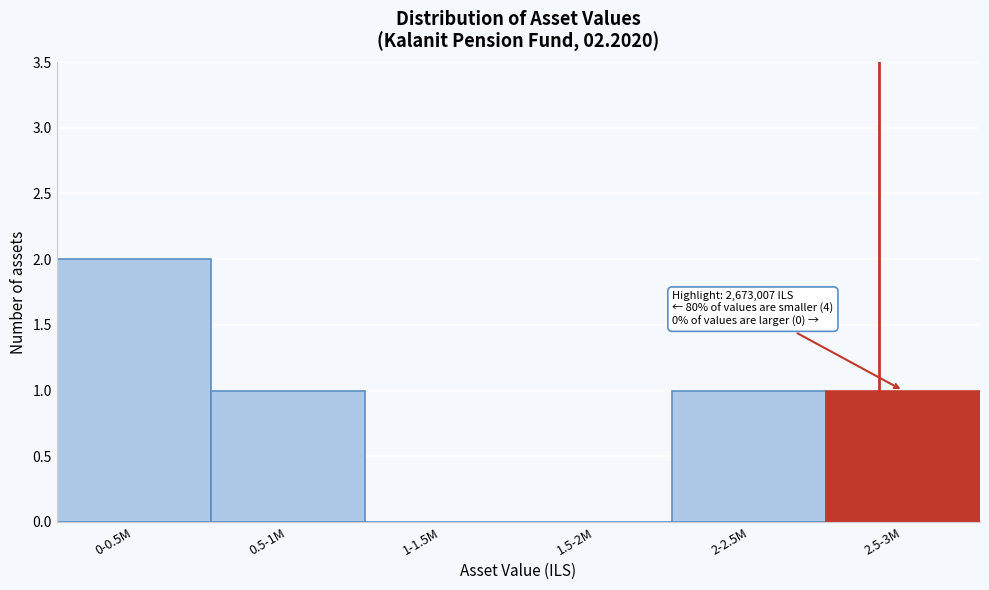

Reading left to right, extract all data points from this chart.

0-0.5M=2	0.5-1M=1	1-1.5M=0	1.5-2M=0	2-2.5M=1	2.5-3M=1